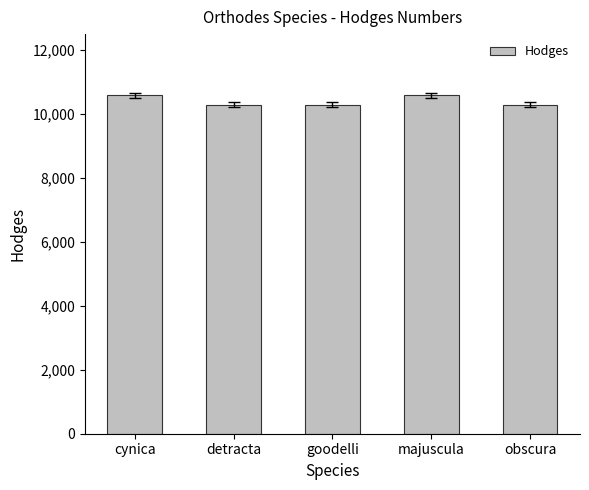

What is the greatest value displayed?

10587